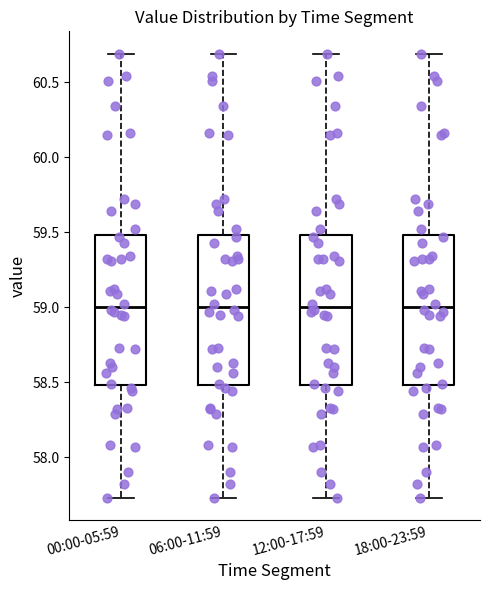

Reading left to right, transcribe this box plot: for each box, give where its median line is, the range the box spans, and where its two whiskers end, as read against the y-axis. The values are not printed on the chart, so give them approximately, as read against the axis.

00:00-05:59: median 59.00, box 58.50 to 59.50, whiskers 57.75 to 60.70
06:00-11:59: median 59.00, box 58.50 to 59.50, whiskers 57.75 to 60.70
12:00-17:59: median 59.00, box 58.50 to 59.50, whiskers 57.75 to 60.70
18:00-23:59: median 59.00, box 58.50 to 59.50, whiskers 57.75 to 60.70